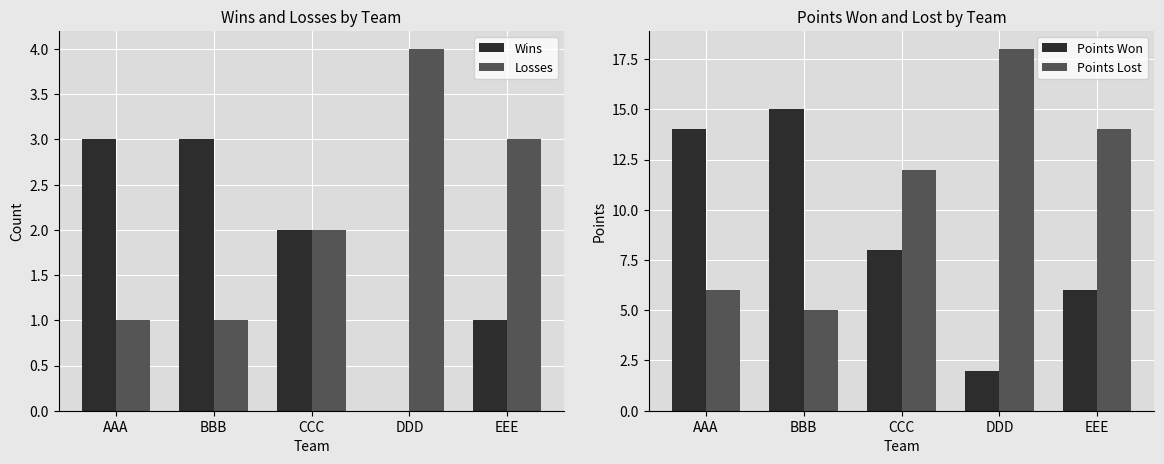

Rank the series at DDD from lowest to highest value.

Wins, Points Won, Losses, Points Lost